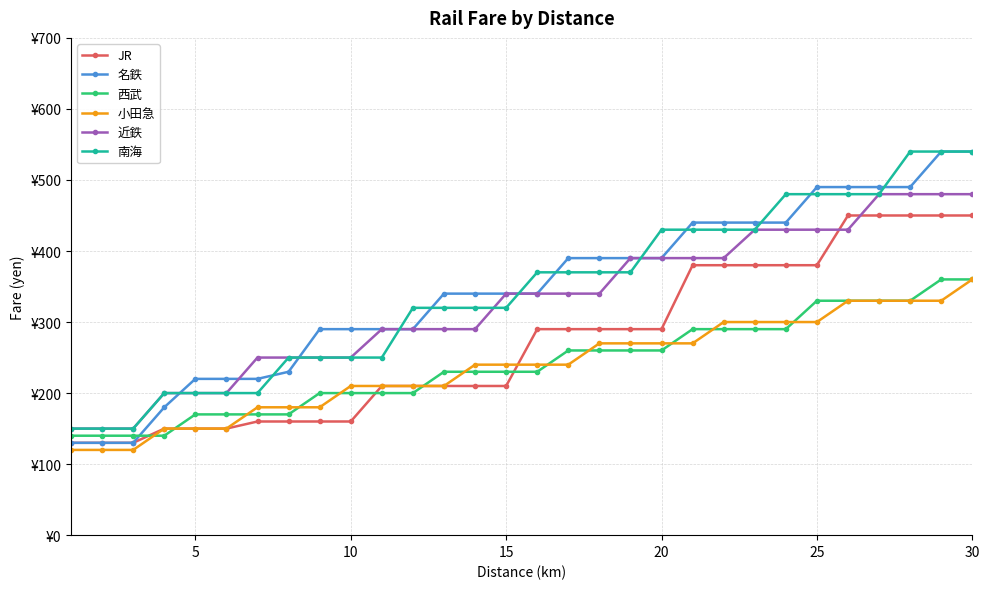

Which series has the largest range (max minus min)?

名鉄